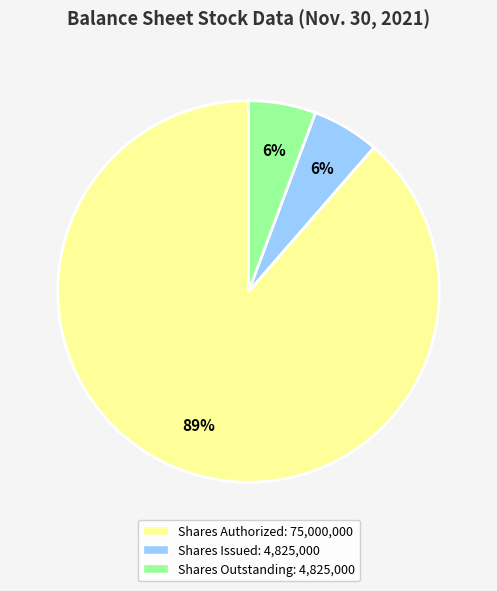

To the nearest percent, what is the average slice percentage?

33%